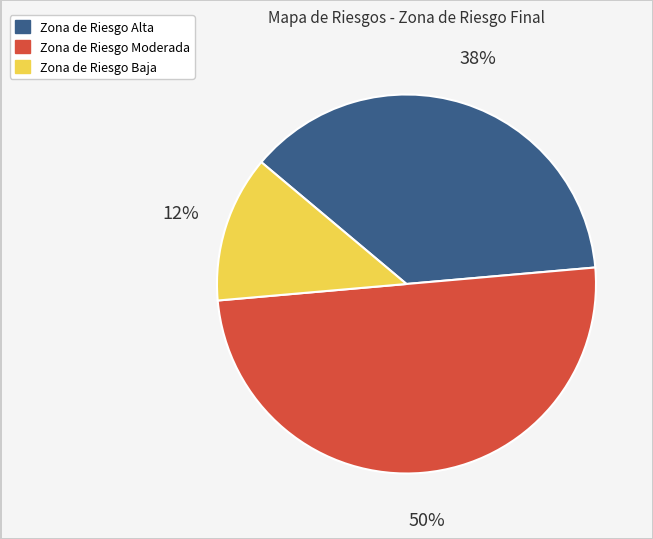

To the nearest percent, what is the average slice percentage?

33%